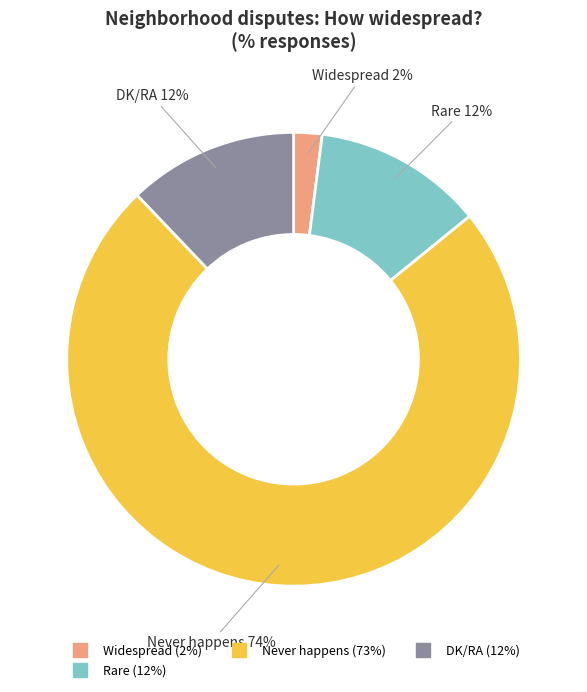

To the nearest percent, what is the average slice percentage?

25%